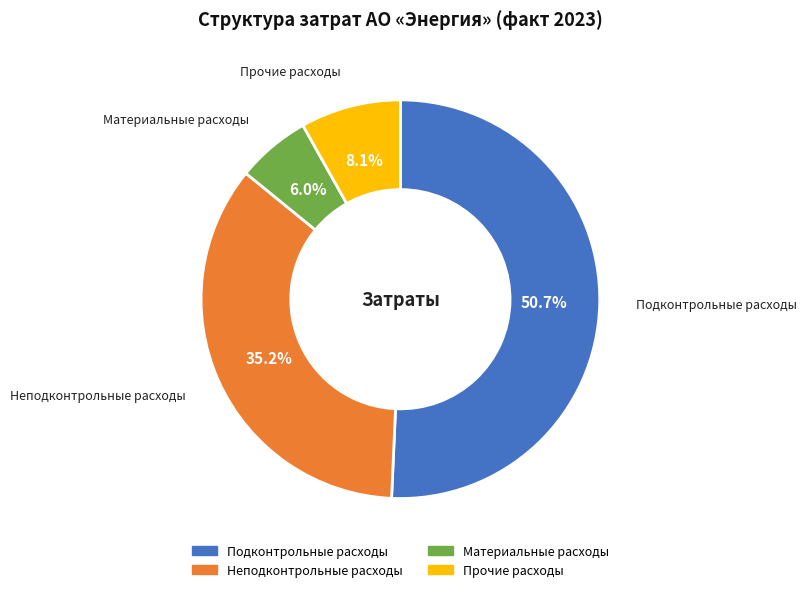

Which category has the biggest portion of the pie?

Подконтрольные расходы